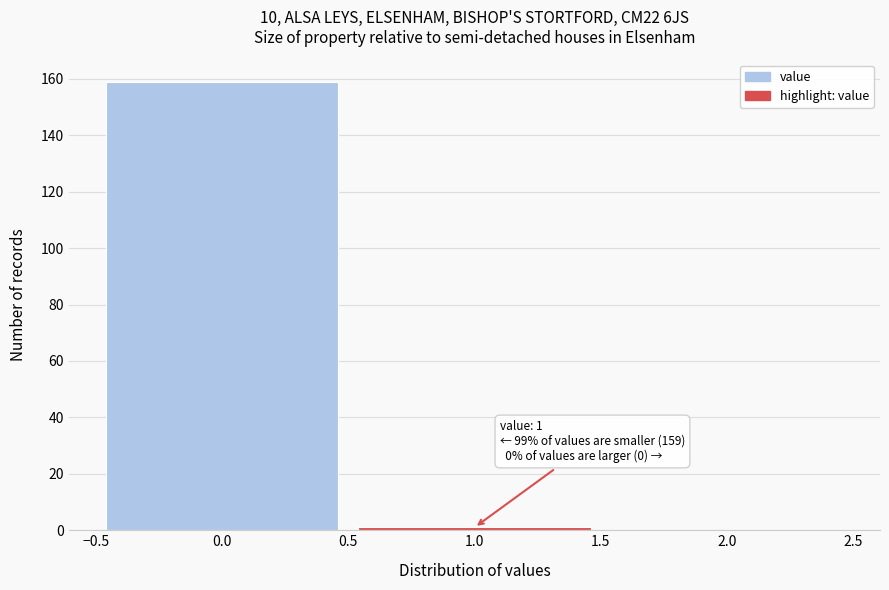

Which range on the x-axis has the tallest bar?

-0.5 to 0.5